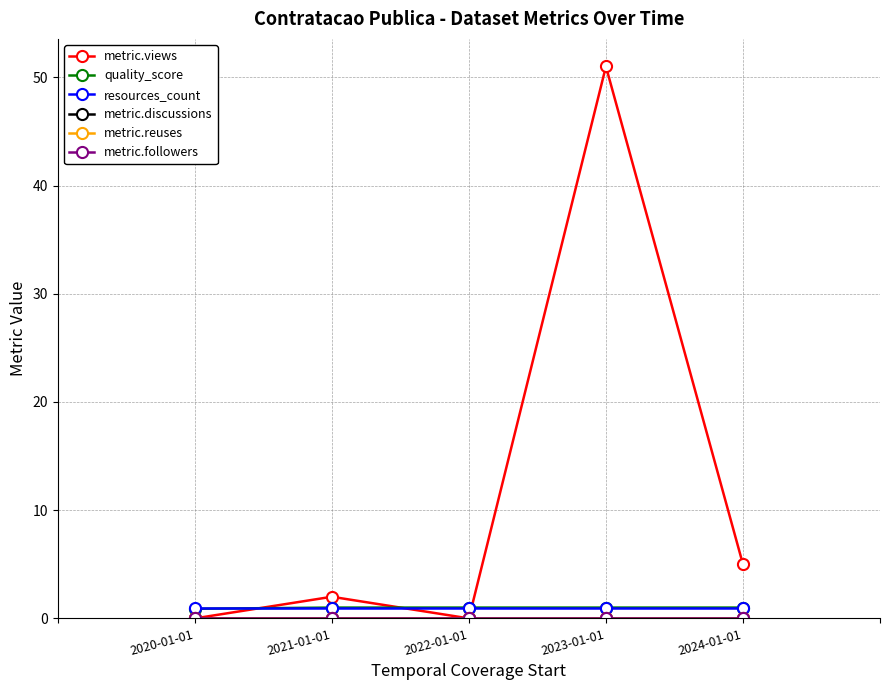

Reading left to right, transcribe all the data shown in this chart.

metric.views: 0.0	2.0	0.0	51.0	5.0
quality_score: 0.9	1.0	1.0	1.0	1.0
resources_count: 1.0	1.0	1.0	1.0	1.0
metric.discussions: 0.0	0.0	0.0	0.0	0.0
metric.reuses: 0.0	0.0	0.0	0.0	0.0
metric.followers: 0.0	0.0	0.0	0.0	0.0